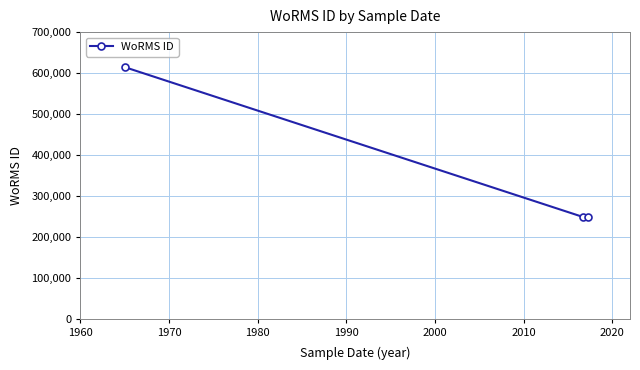

What is the value of the 2nd point from the left?

249725